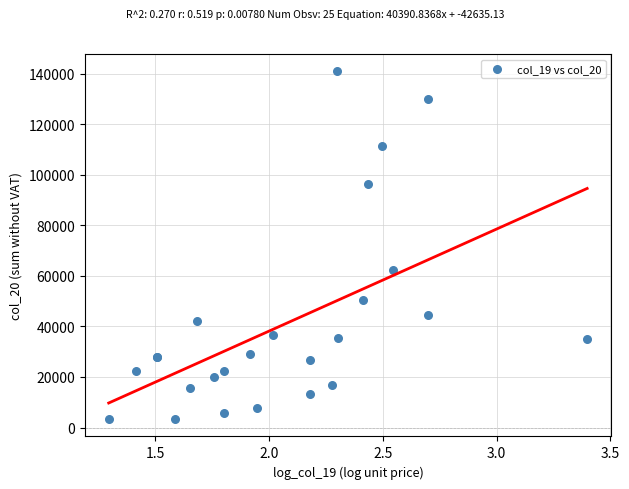

What Y value in the scatter plot is closest to 72144?

62300.0